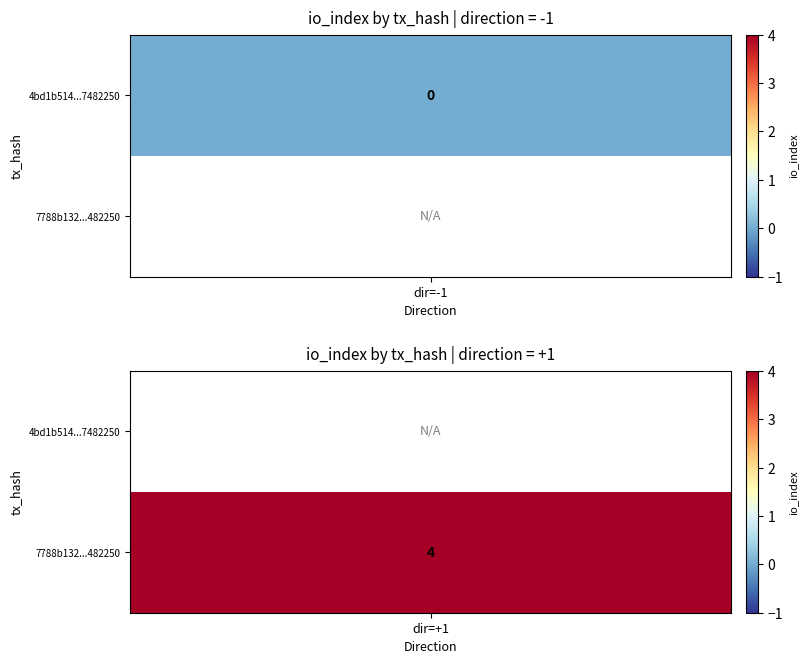

Is the value of 7788b132ba720790ed0be5401561e5a8f1a9007 at io_index greater than the value of 4bd1b51454ff495015bc95b1e793feab7482250 at io_index?

Yes